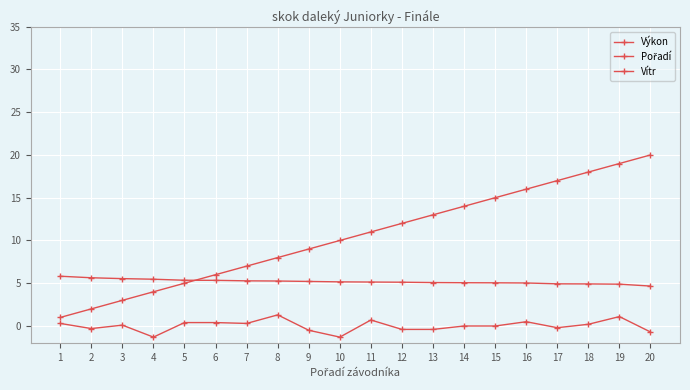

What is the difference between the maximum and minimum values in the Vítr series?

2.6